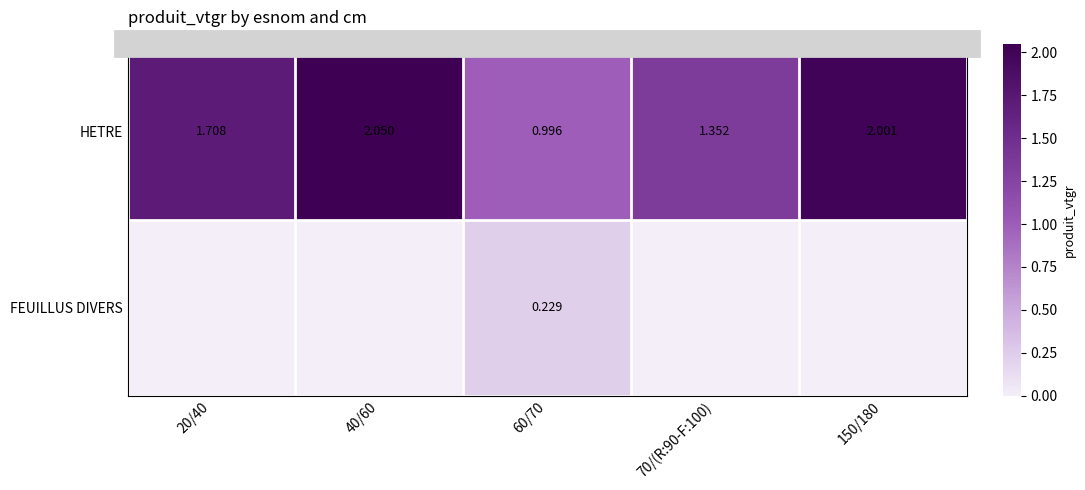

List the labels in order of HETRE value, largest first.

40/60, 150/180, 20/40, 70/(R:90-F:100), 60/70